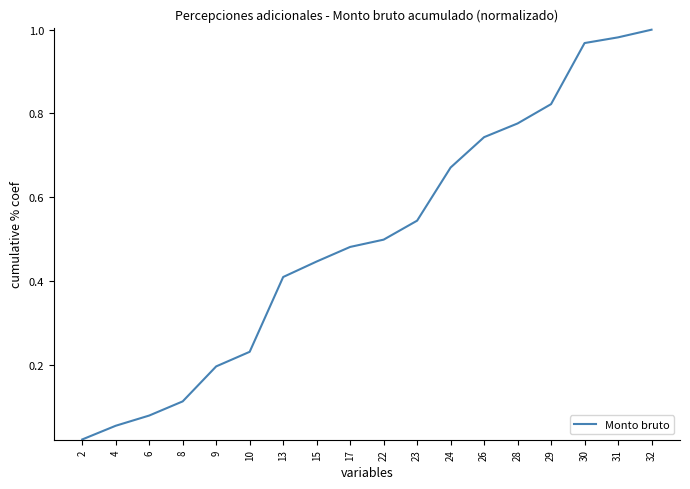

What is the sum of all values?

9.0